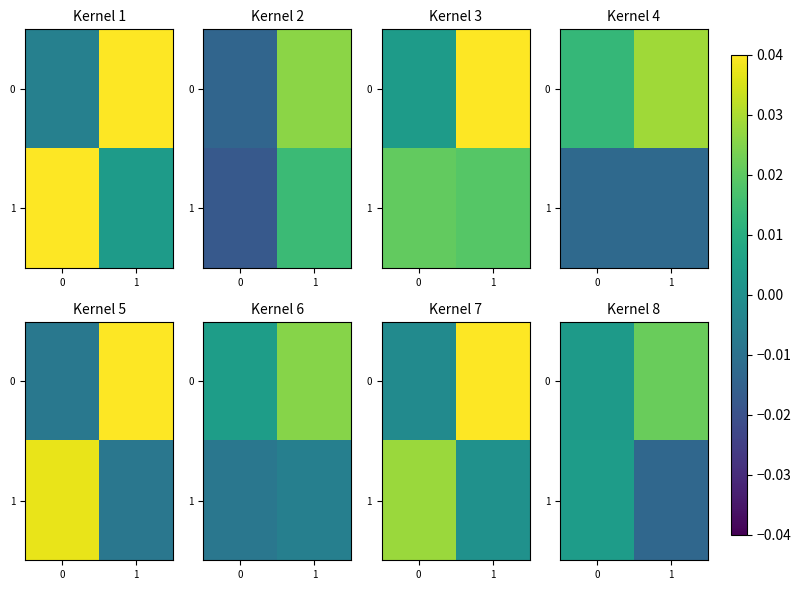

Is it true that 0 equals 0.0 at 1?

False